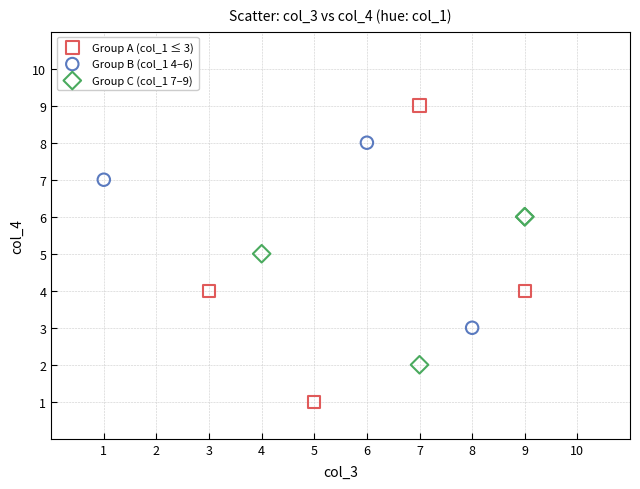

Which series has the largest Y range (max minus min)?

Group A (col_1 ≤ 3)